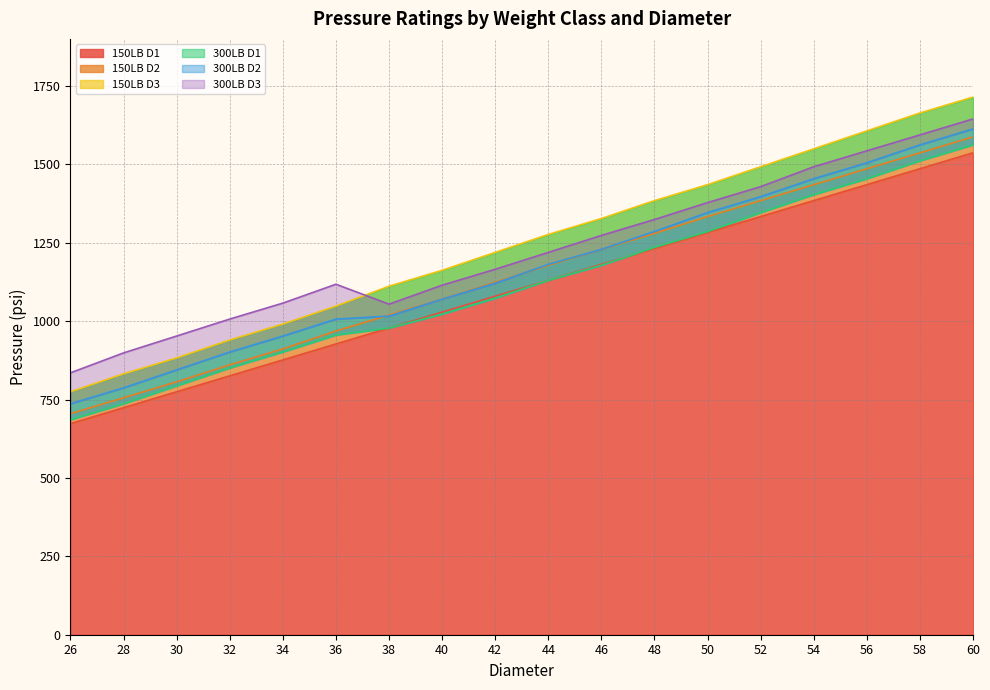

At how many categories does at least one series exceed 1658?

2